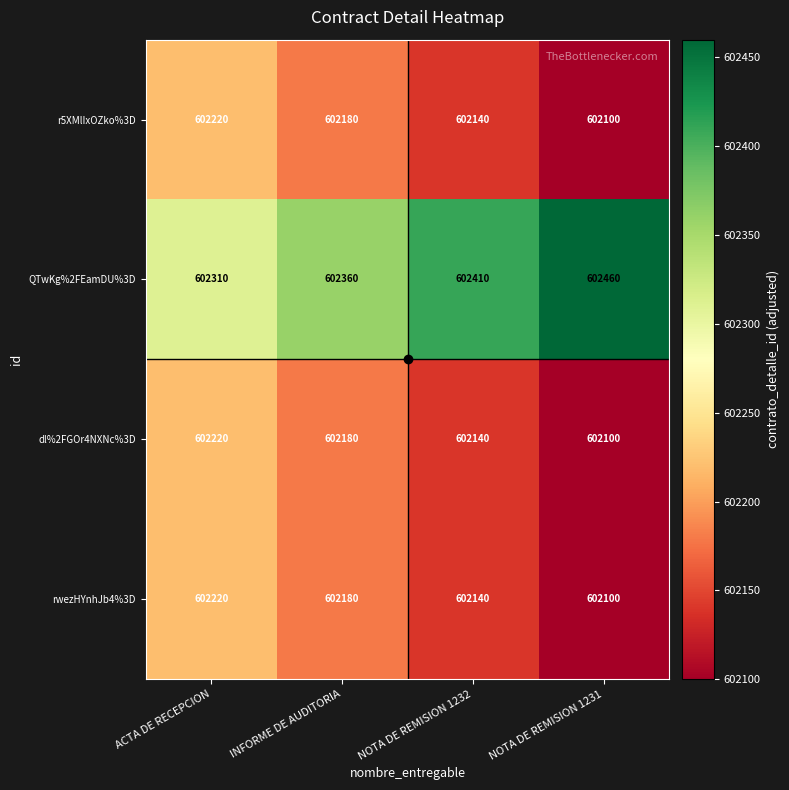

What is the difference between the maximum and minimum values in the r5XMlIxOZko%3D series?

120